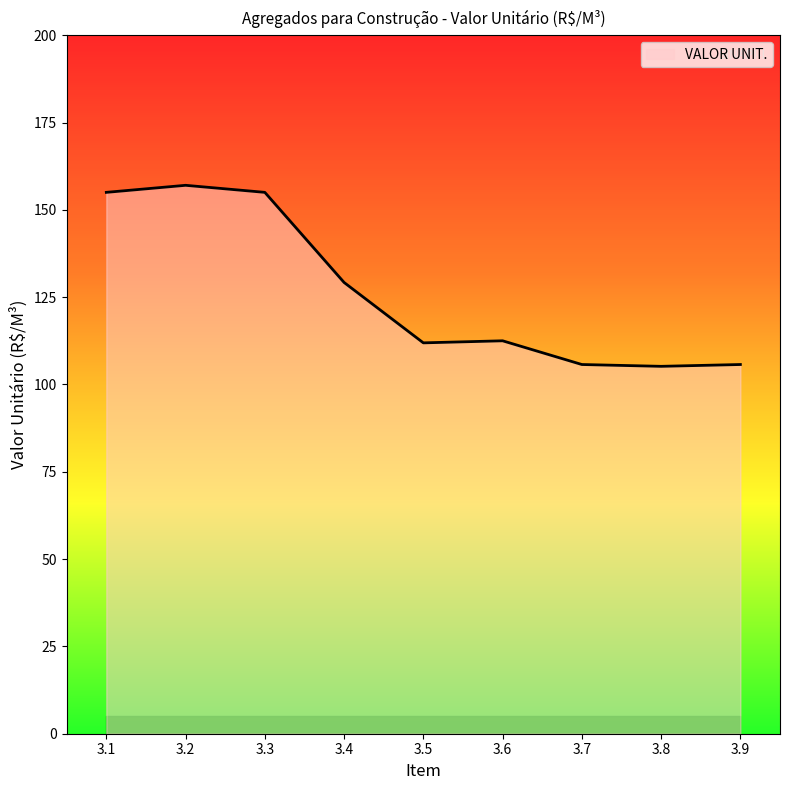

Is it true that the value at 3.8 is 34.5?

False